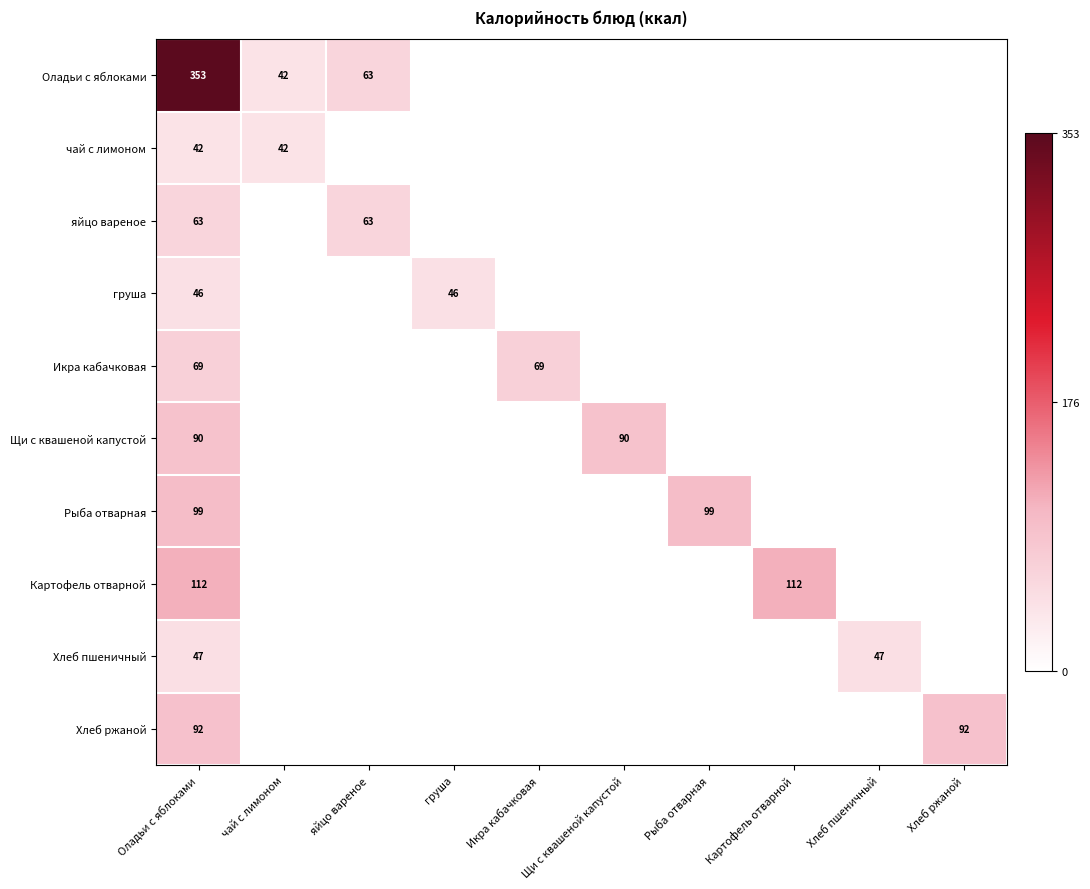

True or false: груша has a value of 46 at груша.

True